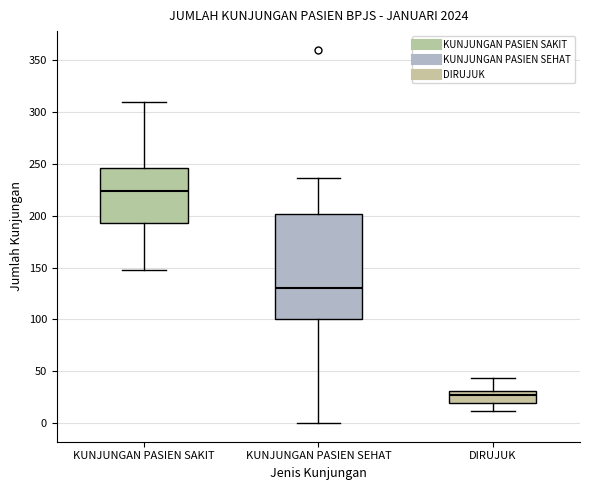

Reading left to right, read every box against the y-axis: the position of its median line, the range the box covers, and the ends of its whiskers. The values are not printed on the chart, so give them approximately, as read against the axis.

KUNJUNGAN PASIEN SAKIT: median 225, box 195 to 245, whiskers 150 to 310
KUNJUNGAN PASIEN SEHAT: median 130, box 100 to 200, whiskers 0 to 235
DIRUJUK: median 30 (just below the box's upper edge), box 20 to 30, whiskers 10 to 45